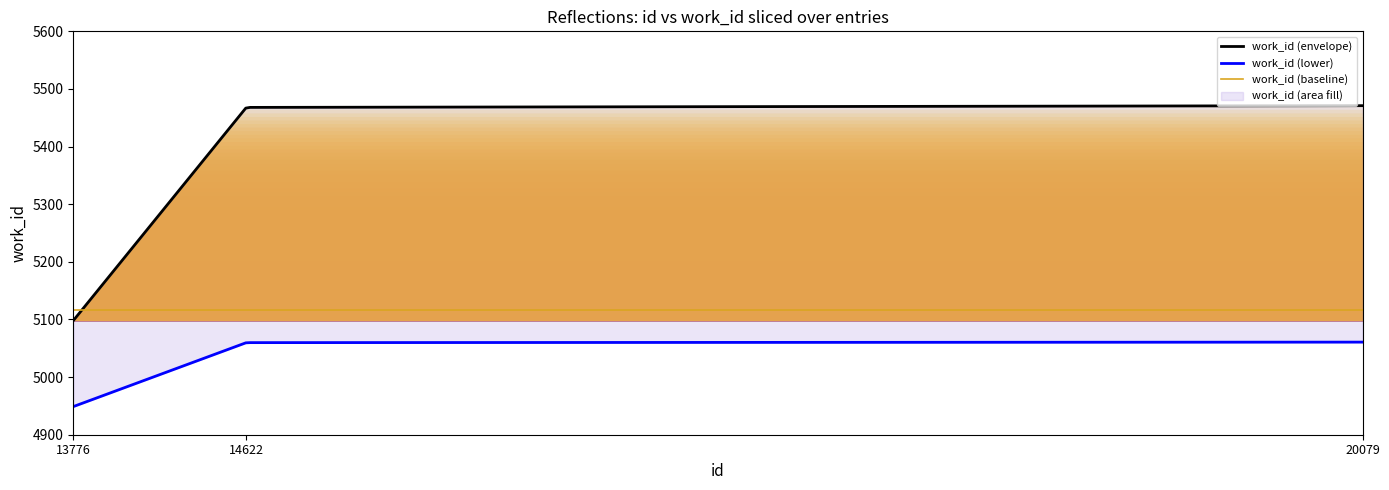

Reading left to right, what are all the values shown in this chart?

5098	5468	5471